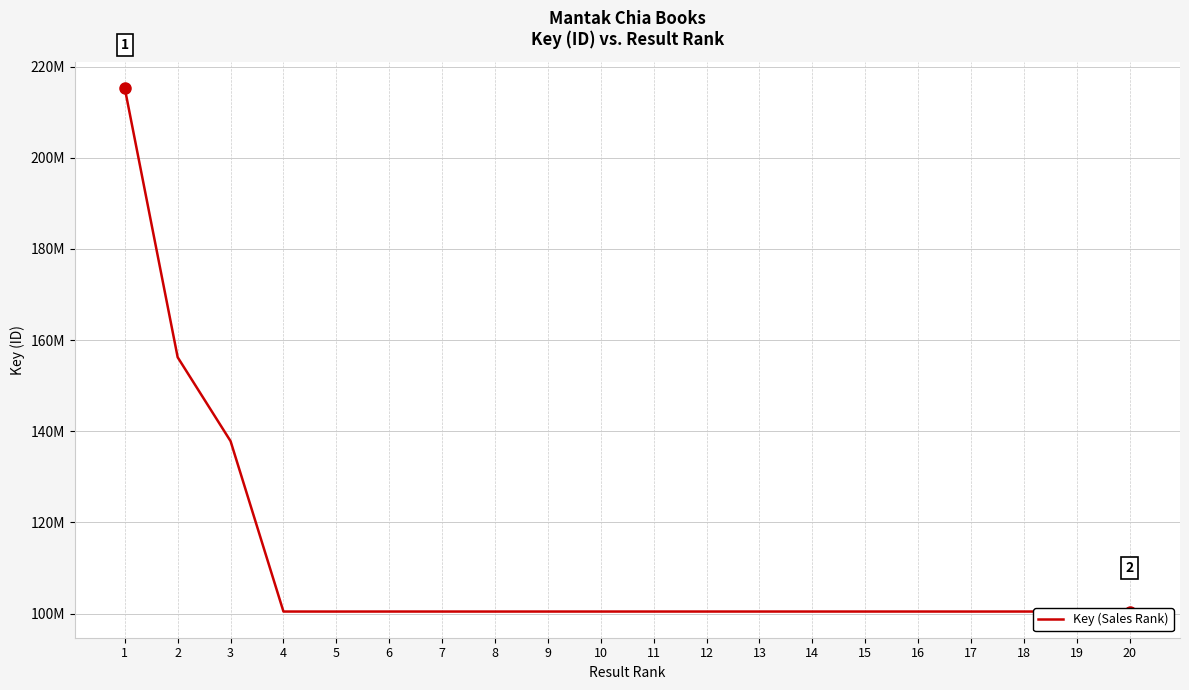

Is it true that the value at 18 is 100433185?

True